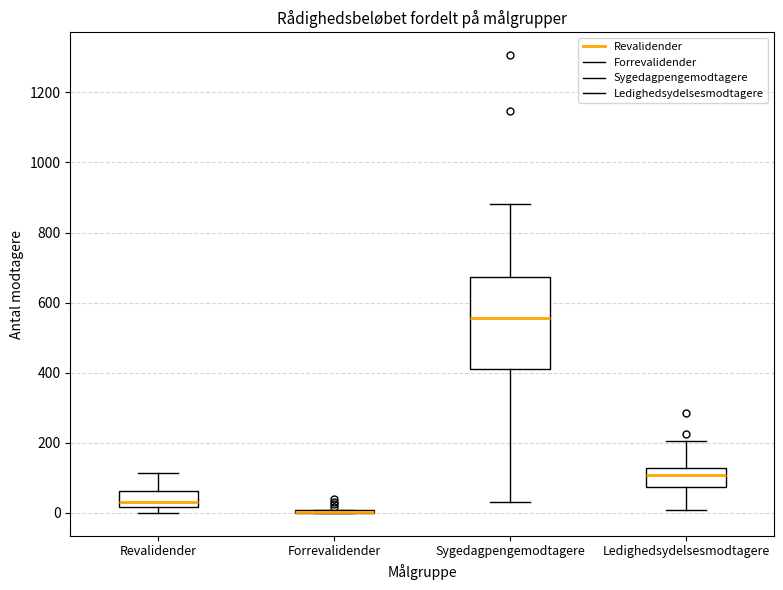

Reading left to right, transcribe this box plot: for each box, give where its median line is, the range the box spans, and where its two whiskers end, as read against the y-axis. The values are not printed on the chart, so give them approximately, as read against the axis.

Revalidender: median 40, box 20 to 60, whiskers 0 to 120
Forrevalidender: box collapsed to a line at 0, whiskers 0 to 0
Sygedagpengemodtagere: median 560, box 420 to 680, whiskers 40 to 880
Ledighedsydelsesmodtagere: median 100, box 80 to 120, whiskers 0 to 200